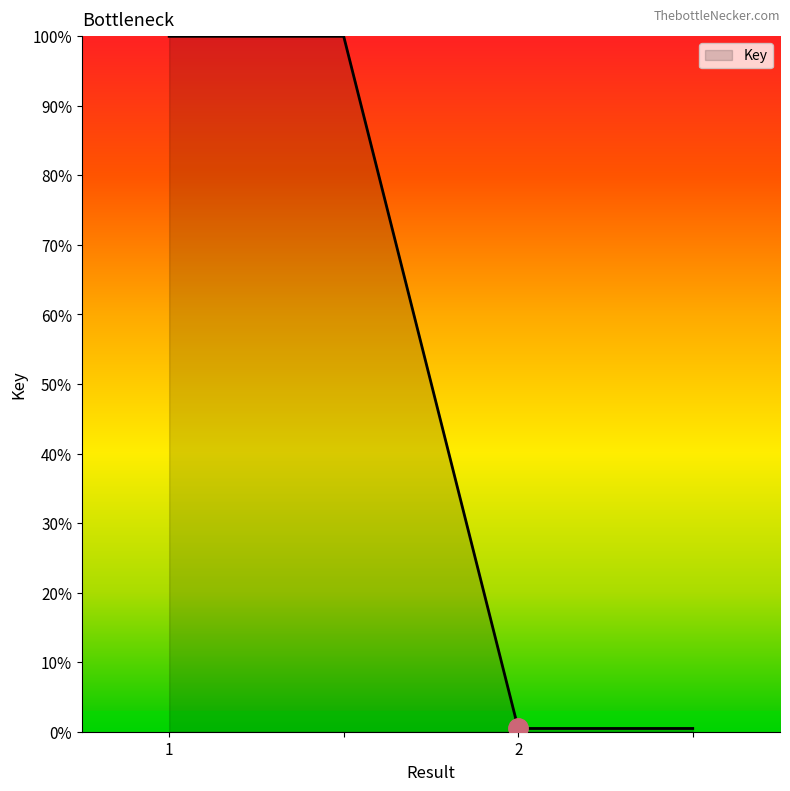

What is the maximum value shown in the chart?

100.0